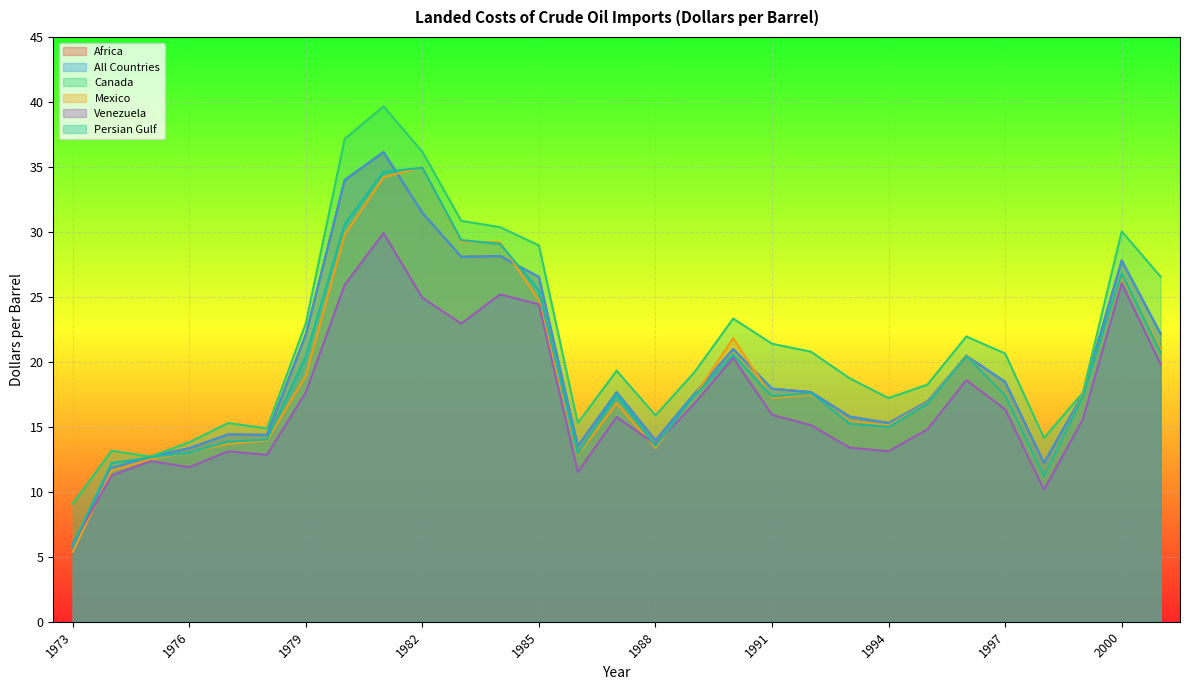

Is it true that Africa equals 4.5 at 1974?

False